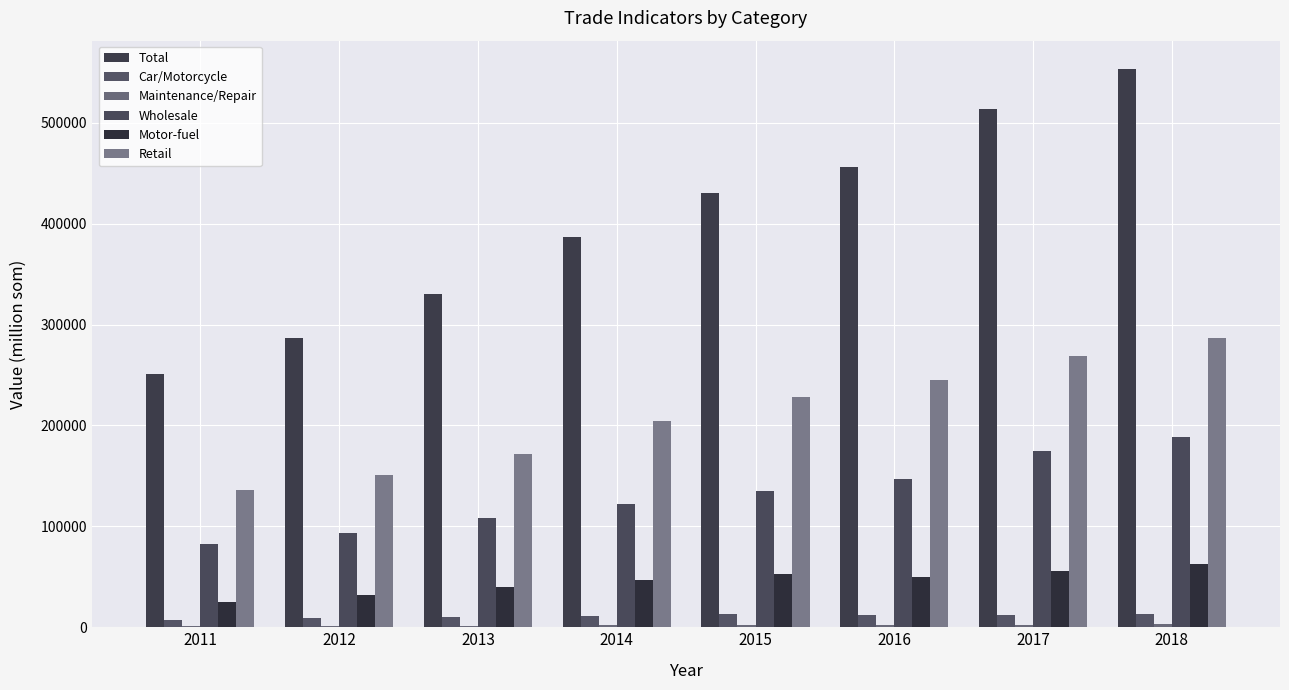

Does the chart contain stacked bars?

No